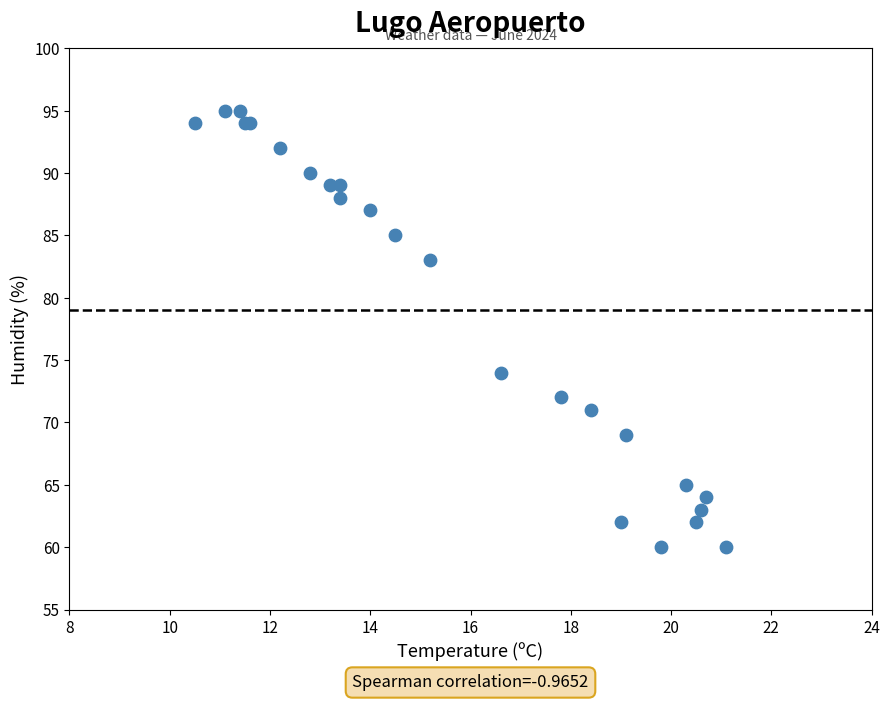

What Y value in the scatter plot is closest to 77?

74